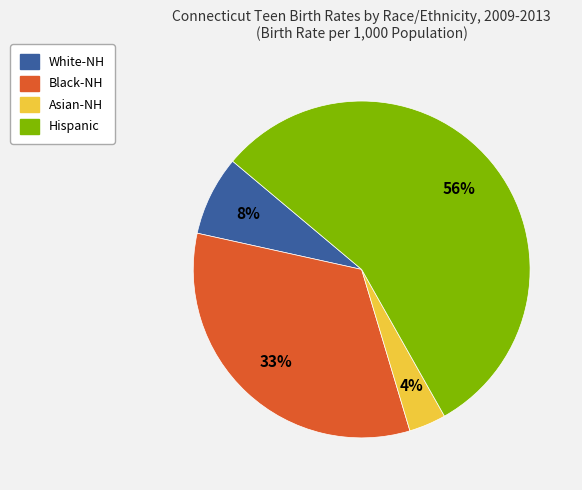

To the nearest percent, what percentage of the pie is Asian-NH?

4%